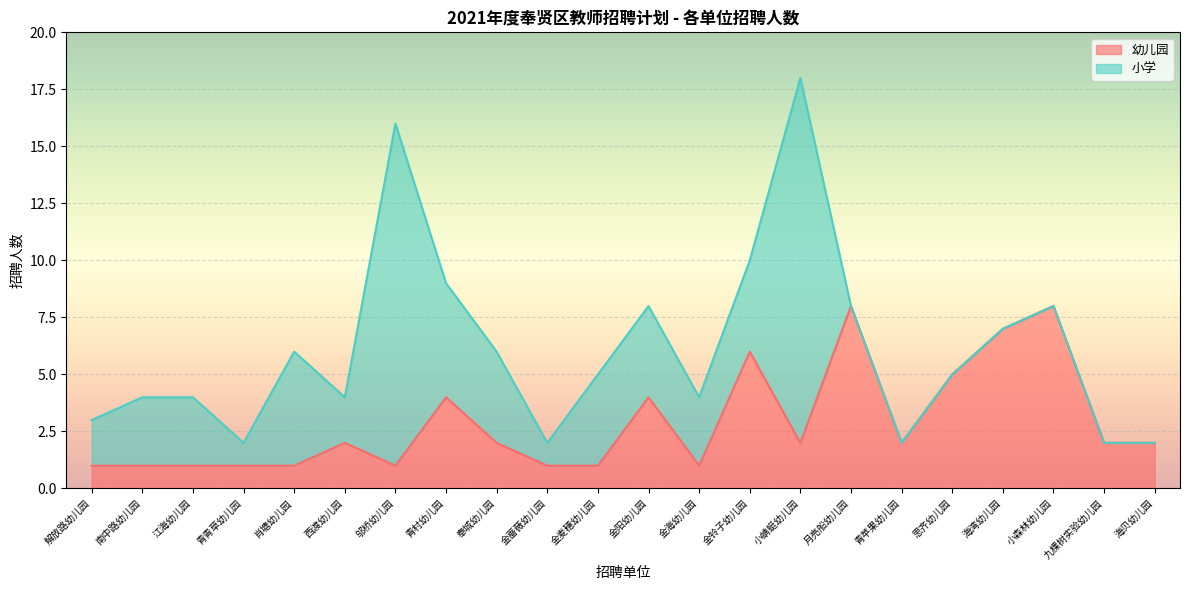

Reading right to left, what are all the values shown in this chart?

2	2	8	7	5	2	8	2	6	1	4	1	1	2	4	1	2	1	1	1	1	1